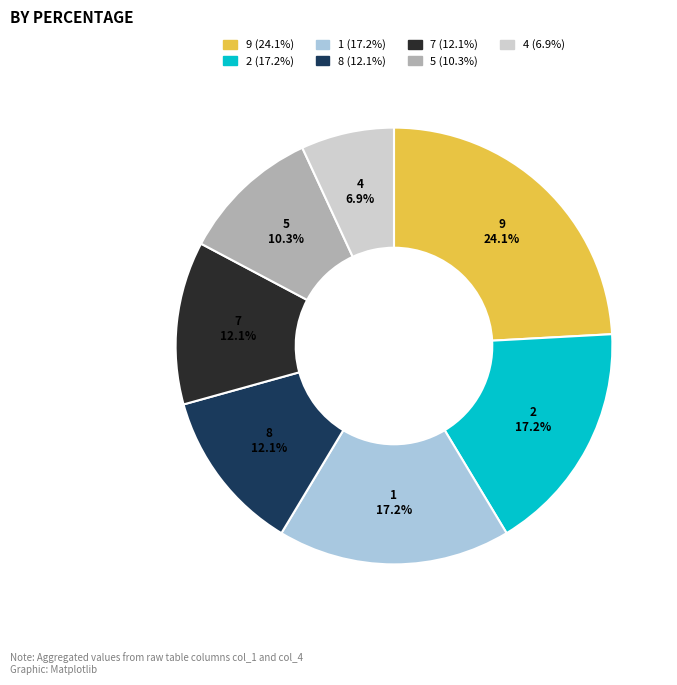

Is there a majority slice in this chart?

No